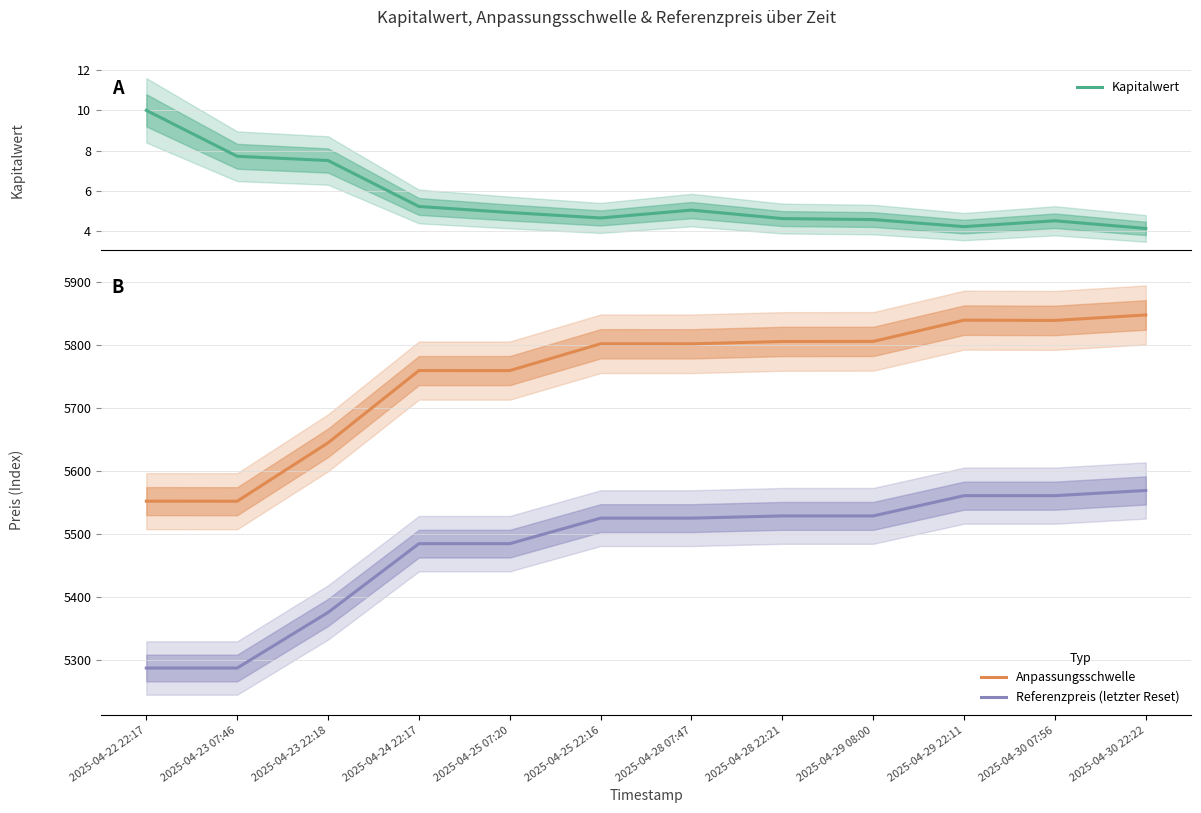

At which label does Referenzpreis (letzter Reset) first exceed 5525?

2025-04-25 22:16